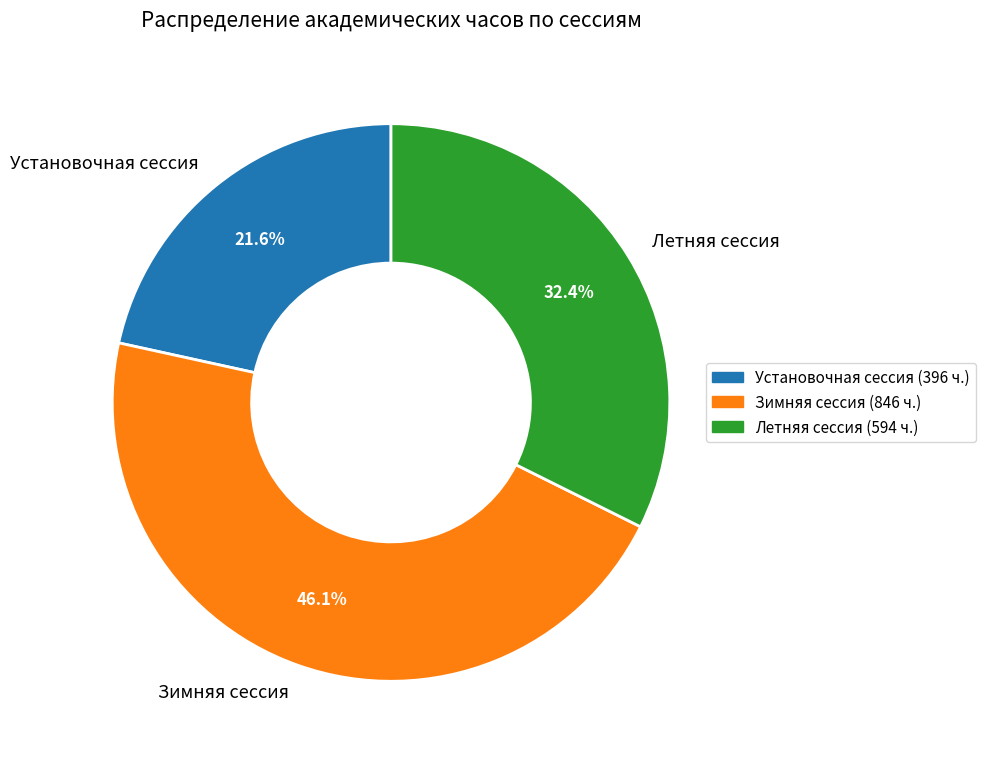

Rank the categories by value from lowest to highest.

Установочная сессия, Летняя сессия, Зимняя сессия